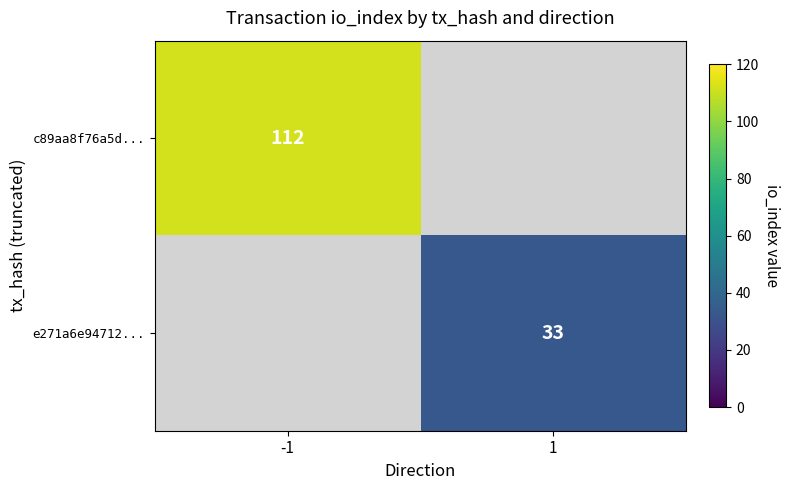

The value of c89aa8f76a5d... at -1 is 112. True or false?

True